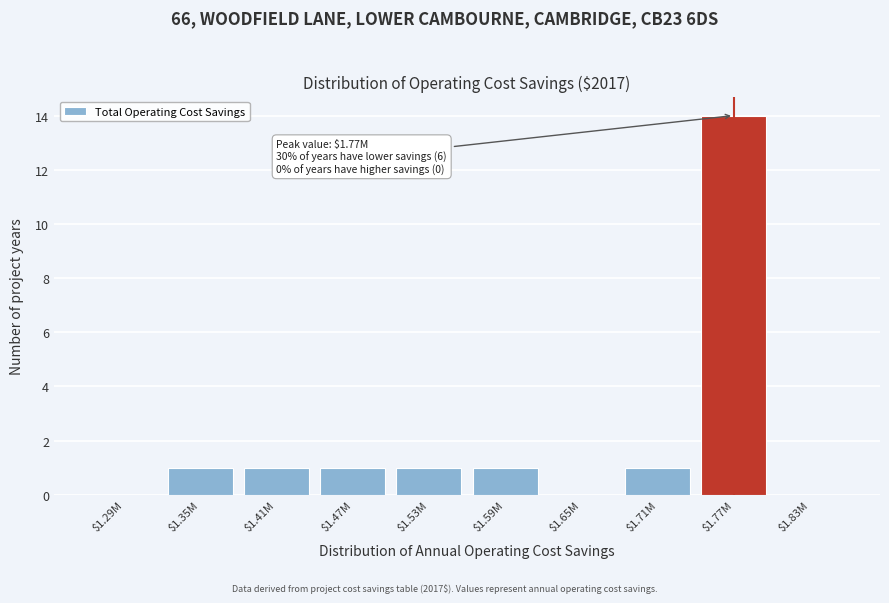

At which category does the chart reach its peak across all series?

$1.77M